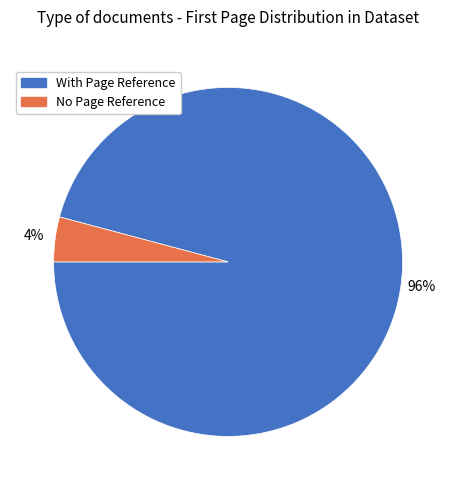

Combined, do With Page Reference and No Page Reference account for over 50%?

Yes